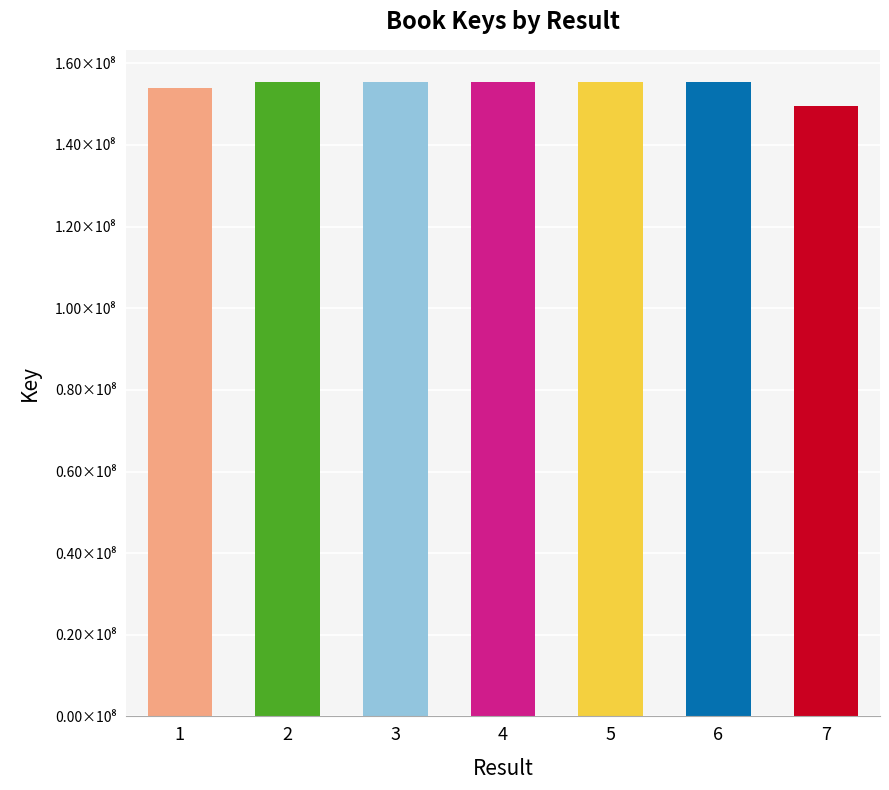

What is the value of the 7th bar from the left?

149622766